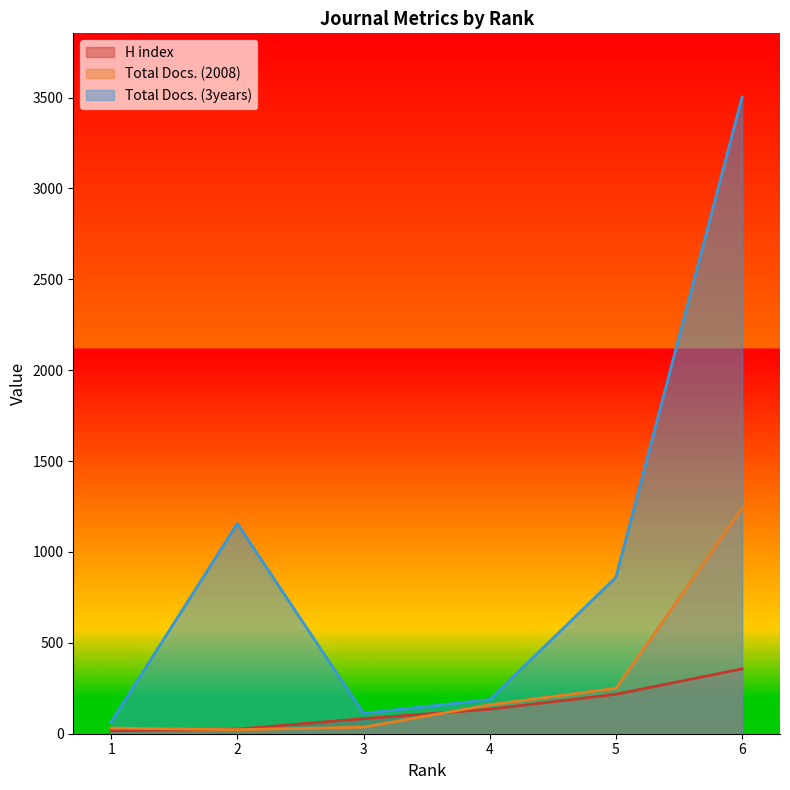

Reading left to right, what are all the values shown in this chart?

H index: 1=16	2=25	3=83	4=135	5=217	6=357
Total Docs. (2008): 1=31	2=22	3=36	4=159	5=250	6=1240
Total Docs. (3years): 1=65	2=1156	3=112	4=188	5=861	6=3503